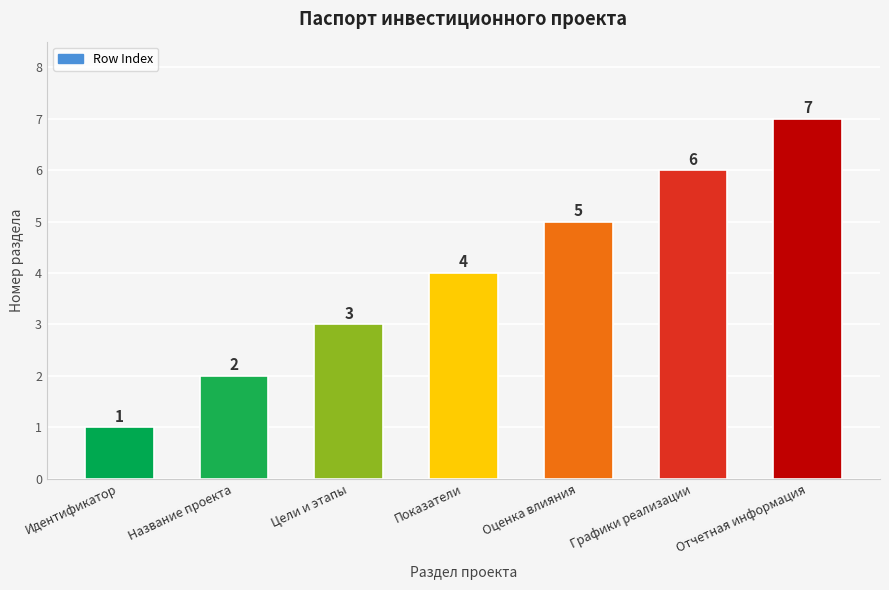

Count the number of data series in this chart.

1